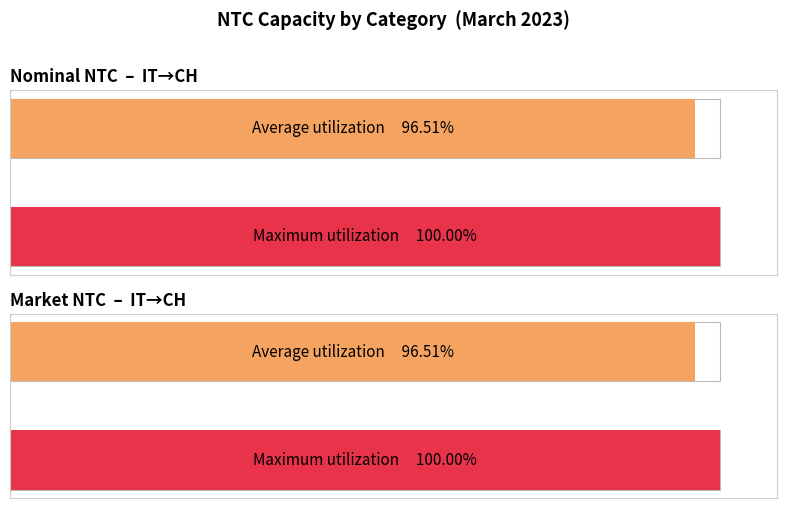

Does the chart contain stacked bars?

No